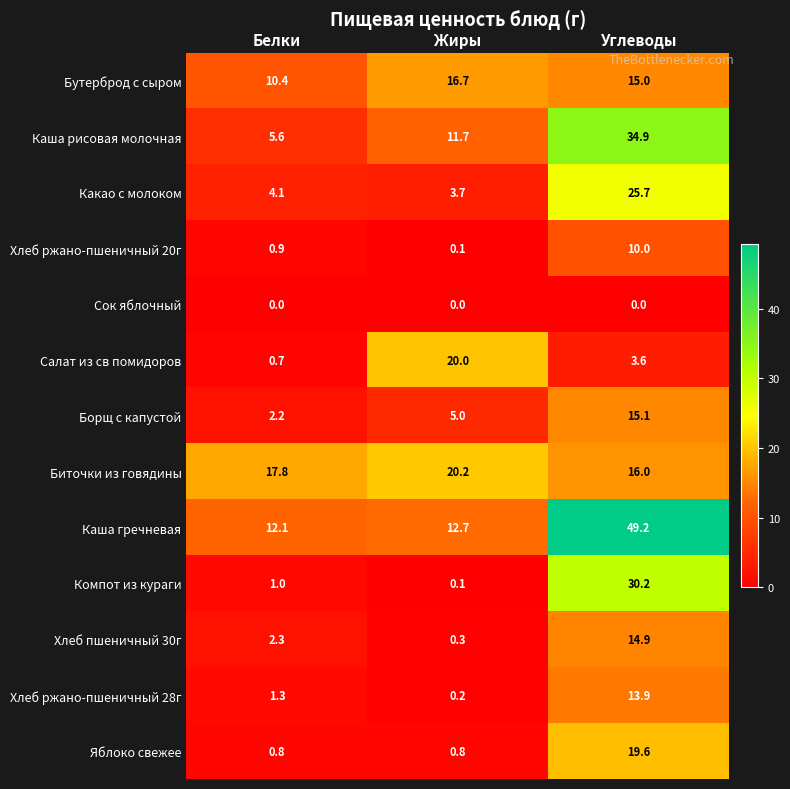

The Яблоко свежее series shows 19.6 at Углеводы. True or false?

True